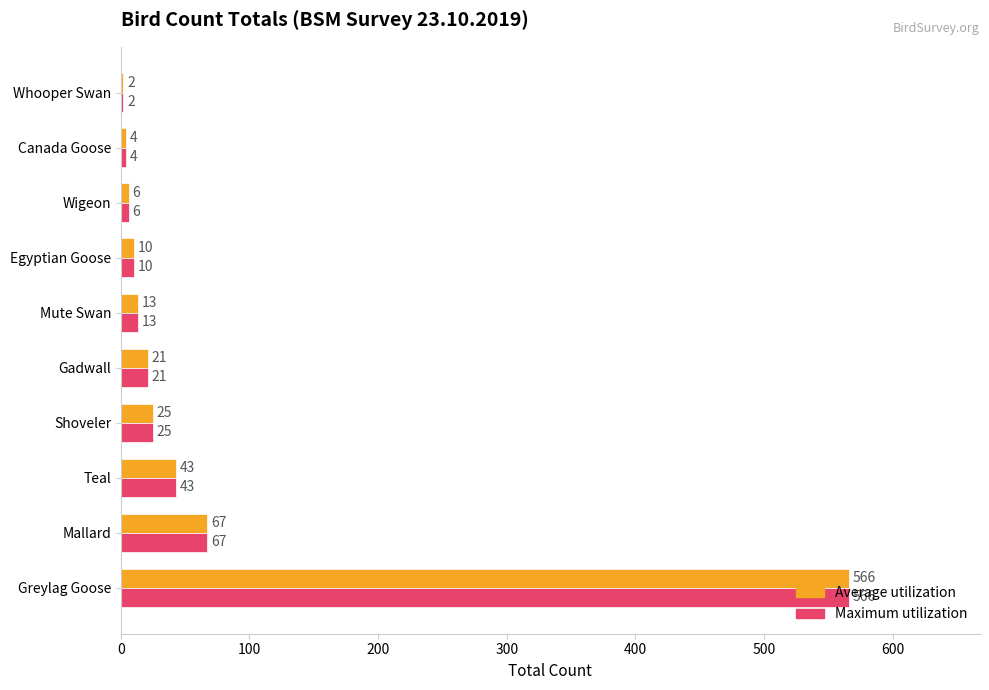

What is the total value across all series at Greylag Goose?

1132